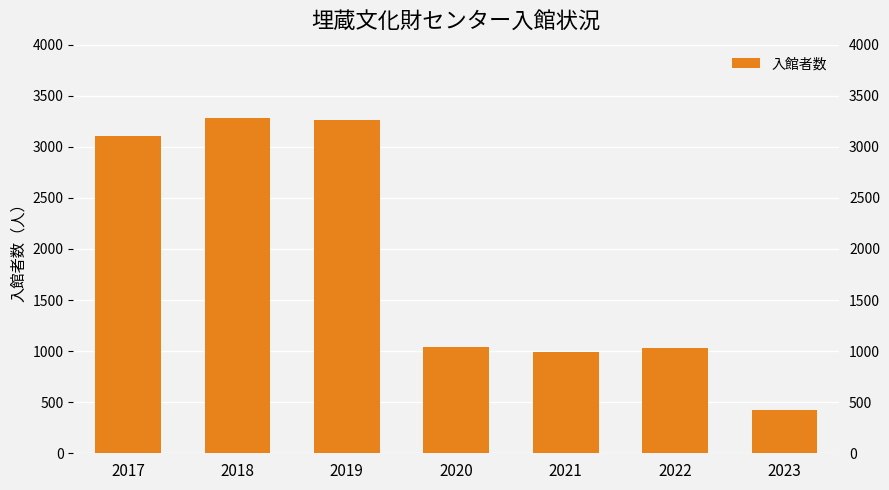

What is the difference between the maximum and minimum values?

2856